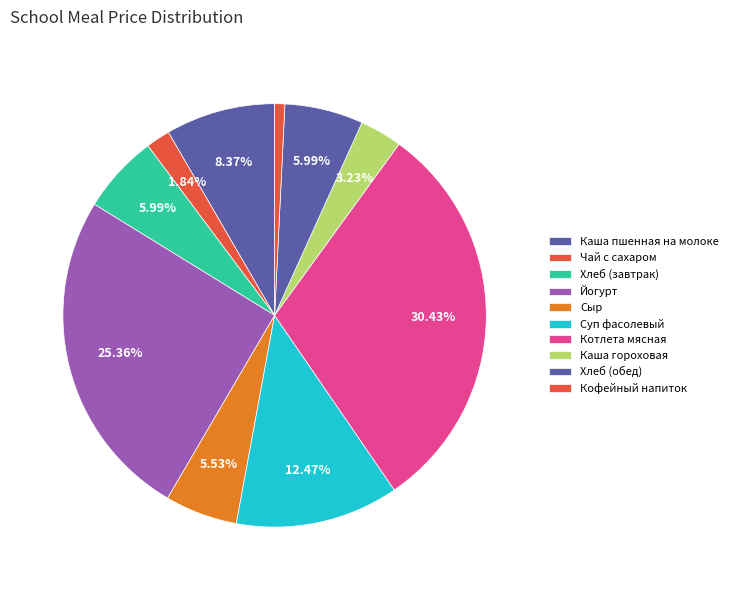

What is the ratio of the value at Хлеб (завтрак) to the value at Чай с сахаром?

3.2